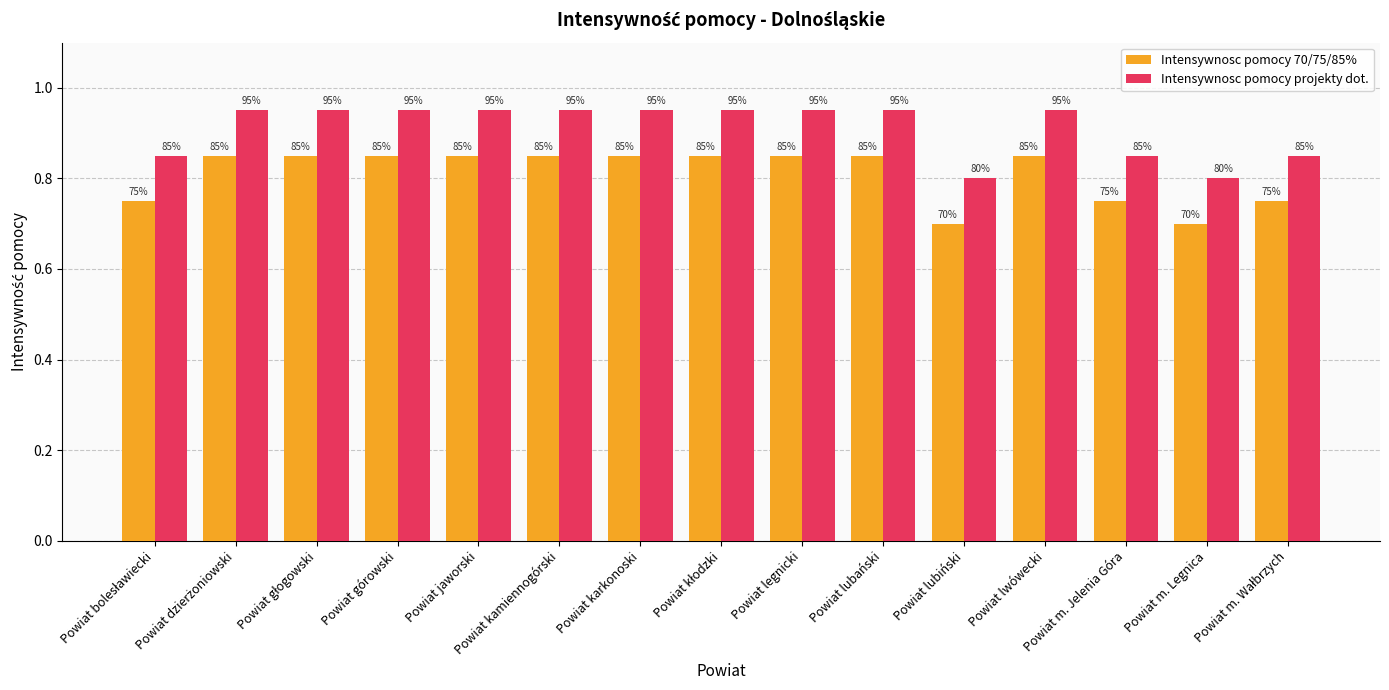

How many Intensywnosc pomocy projekty dot. values are between 0 and 1?

15